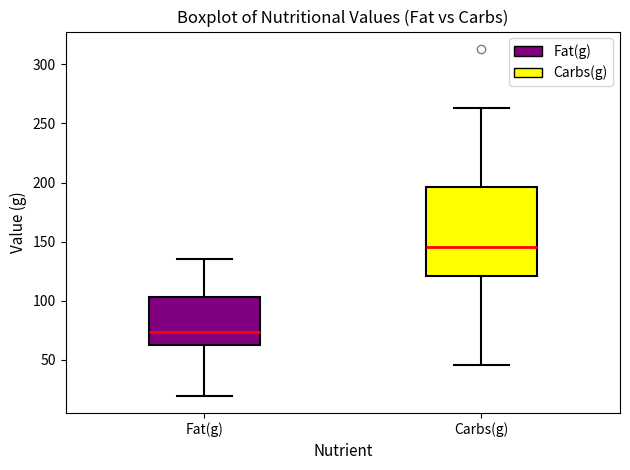

Comparing the boxes themselves (not the whiskers), which one is the tallest?

Carbs(g)